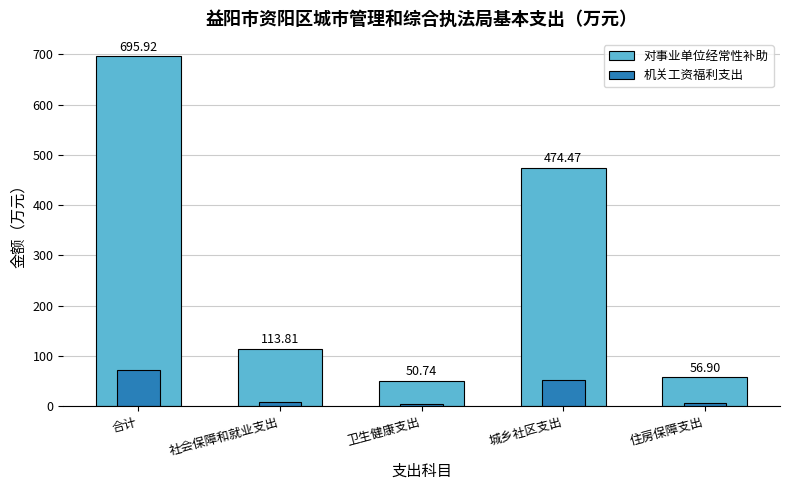

What is the greatest value displayed?

695.9